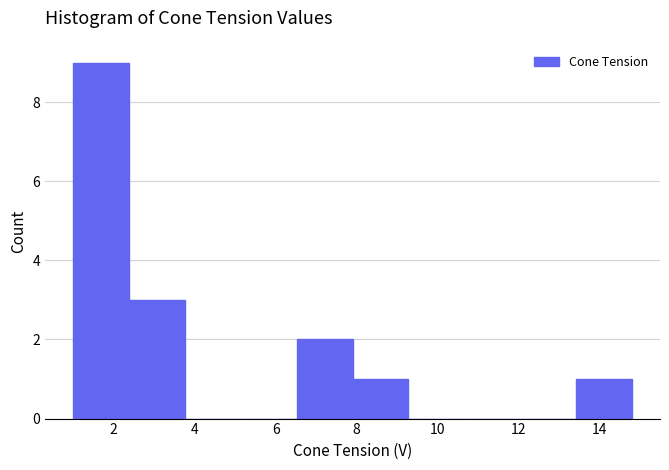

Reading left to right, list every bar in this chart as the range it spans on the x-axis followed by its height. Neither the bar edges nor the heights are printed on the chart, so give them approximately, as read against the axes.

1.00 to 2.38: 9
2.38 to 3.76: 3
3.76 to 5.14: 0
5.14 to 6.52: 0
6.52 to 7.90: 2
7.90 to 9.28: 1
9.28 to 10.66: 0
10.66 to 12.04: 0
12.04 to 13.42: 0
13.42 to 14.80: 1